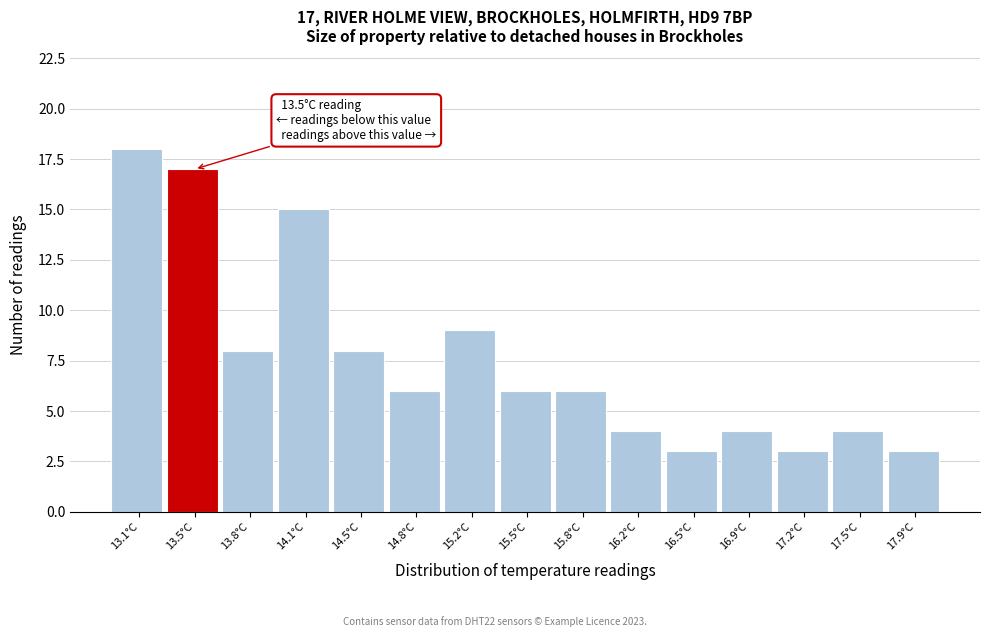

Over which range of the x-axis is the bar tallest?

12.95 to 13.29